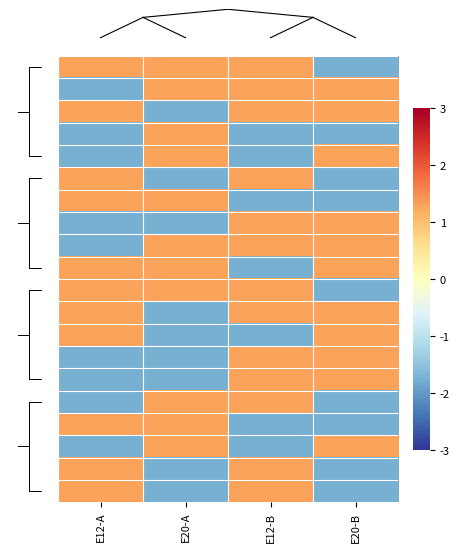

Which has a higher value, E12-B or E20-B?

E12-B